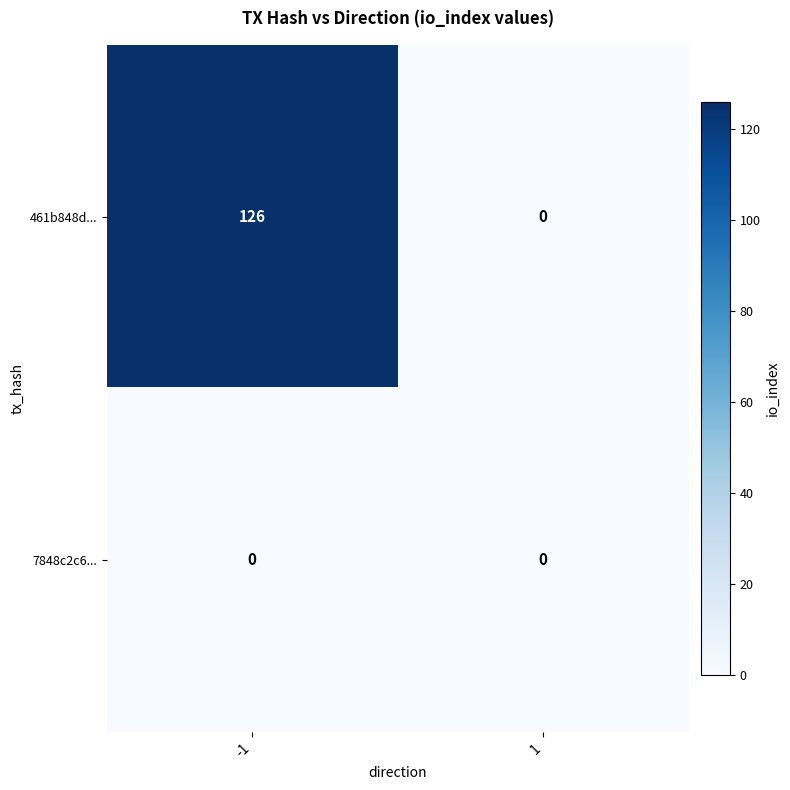

Reading left to right, list all the values displayed in this chart.

461b848d...: -1=126	1=0
7848c2c6...: -1=0	1=0